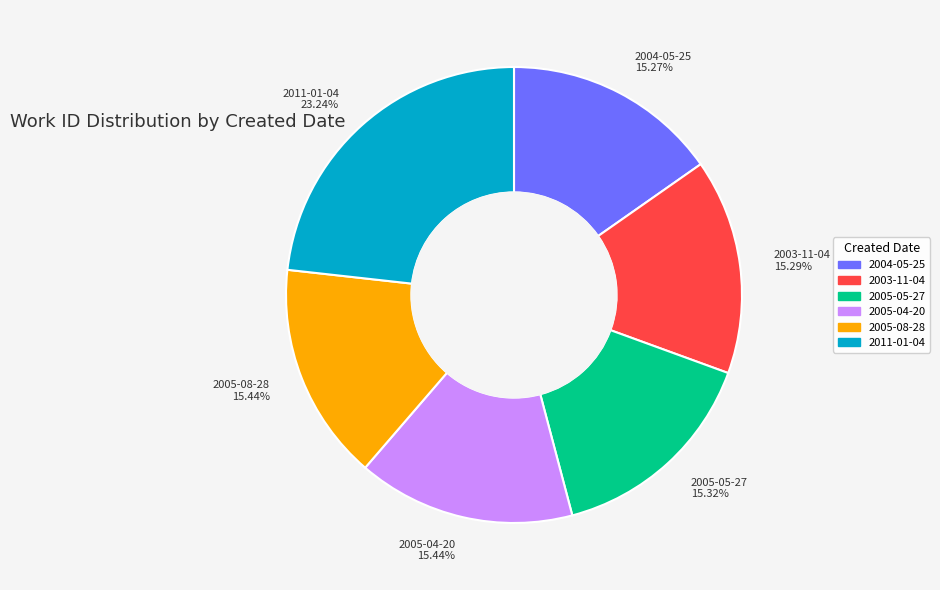

What is the total percentage of 2005-05-27 and 2003-11-04?

30.6%